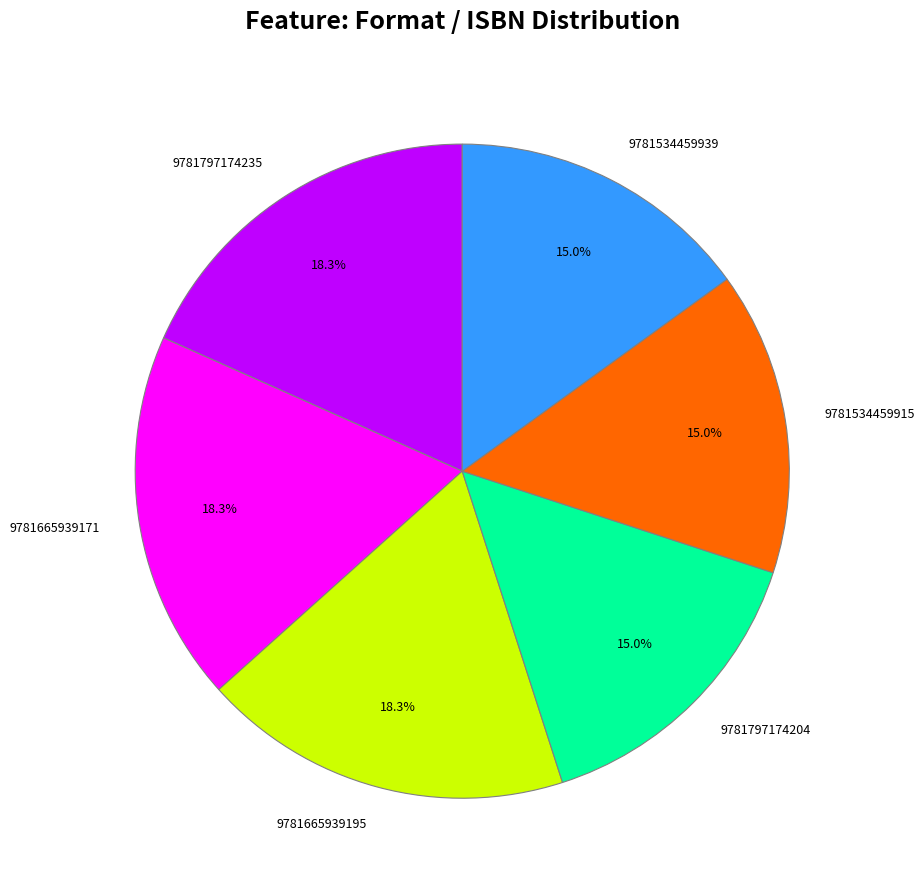

True or false: 9781534459915 accounts for 7% of the total.

False